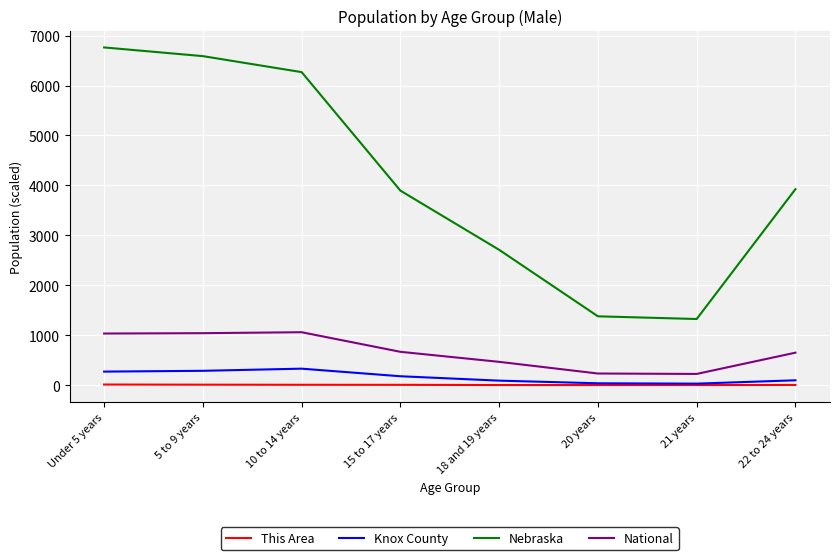

Which series has the largest total across all categories?

Nebraska